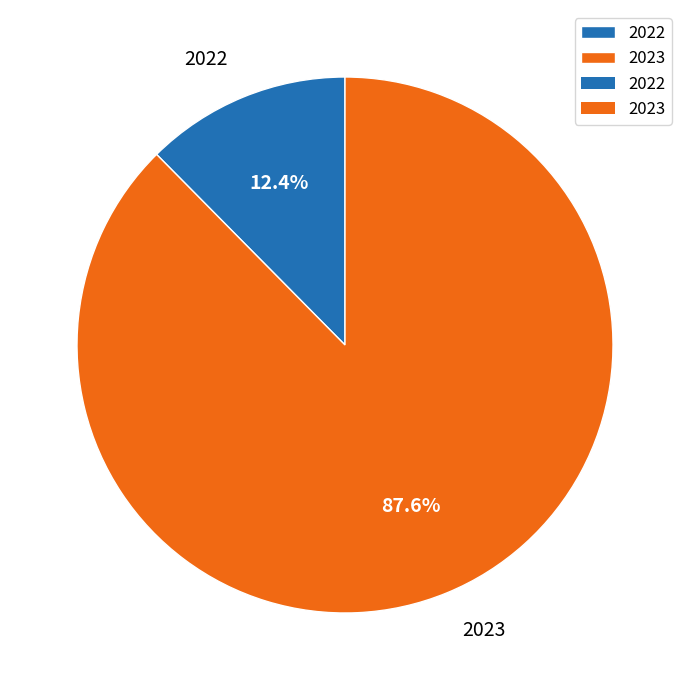

What is the ratio of the value at 2023 to the value at 2022?

7.1